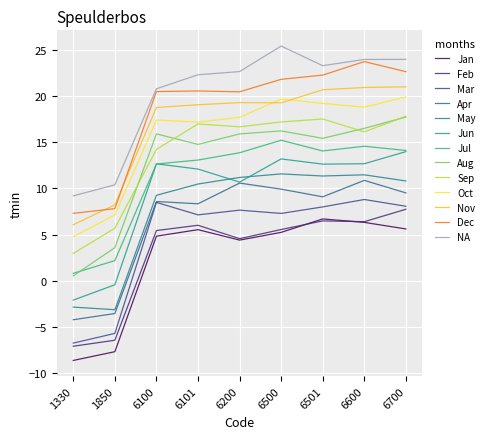

How many lines are shown in the chart?

13